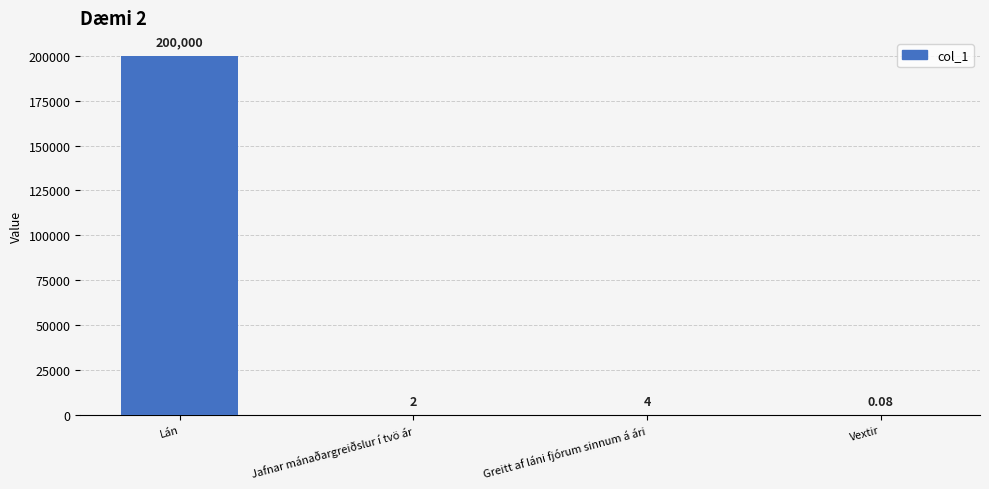

Which category has the highest value across all series?

Lán